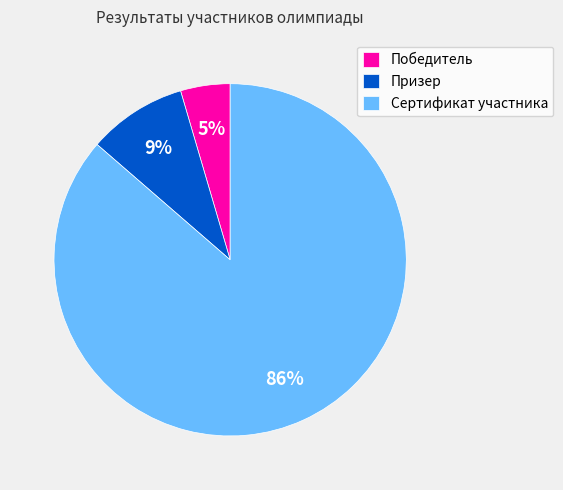

Is there a majority slice in this chart?

Yes